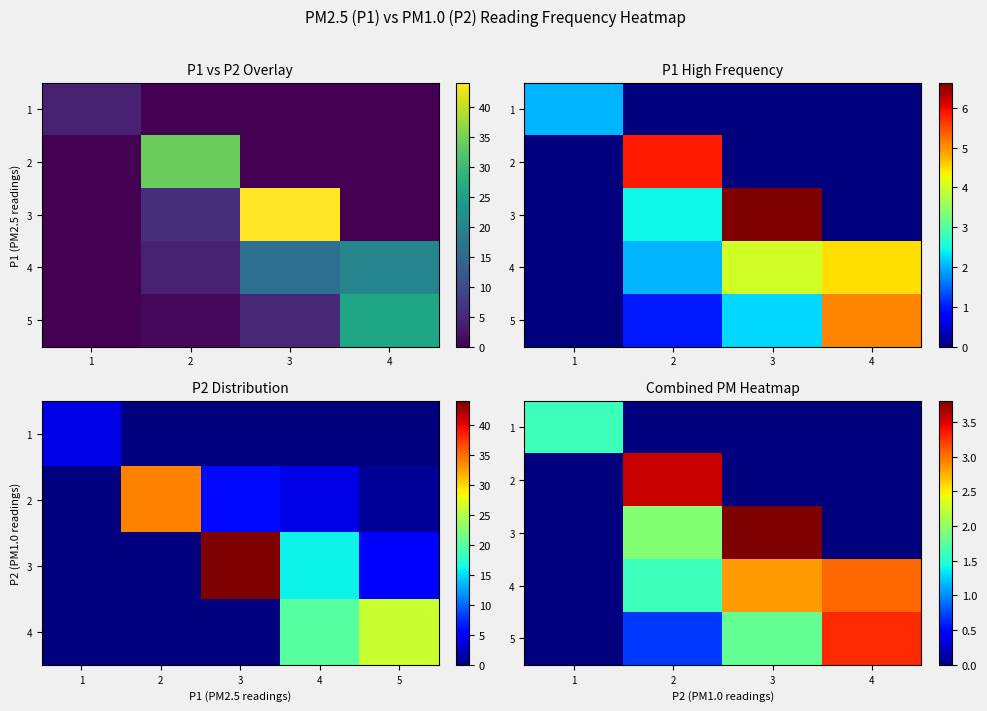

What is the spread (max minus min) of values at 3?

3.8